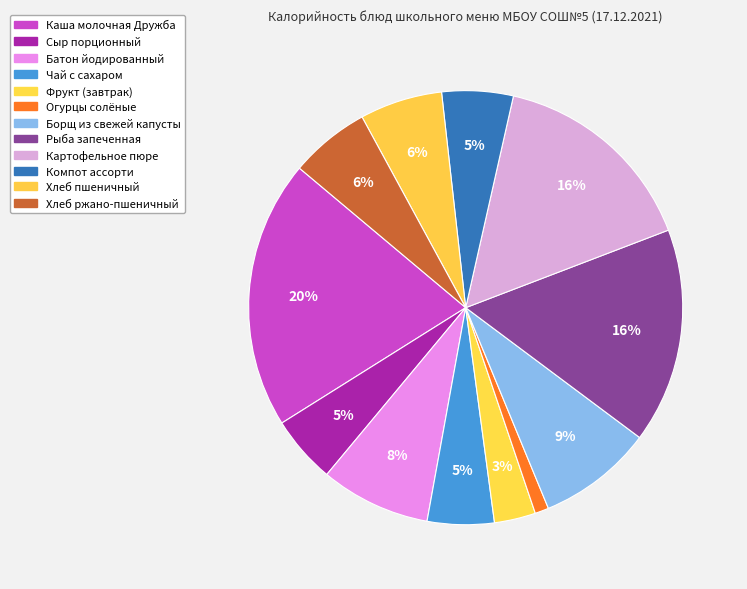

Count the number of slices in the pie.

12